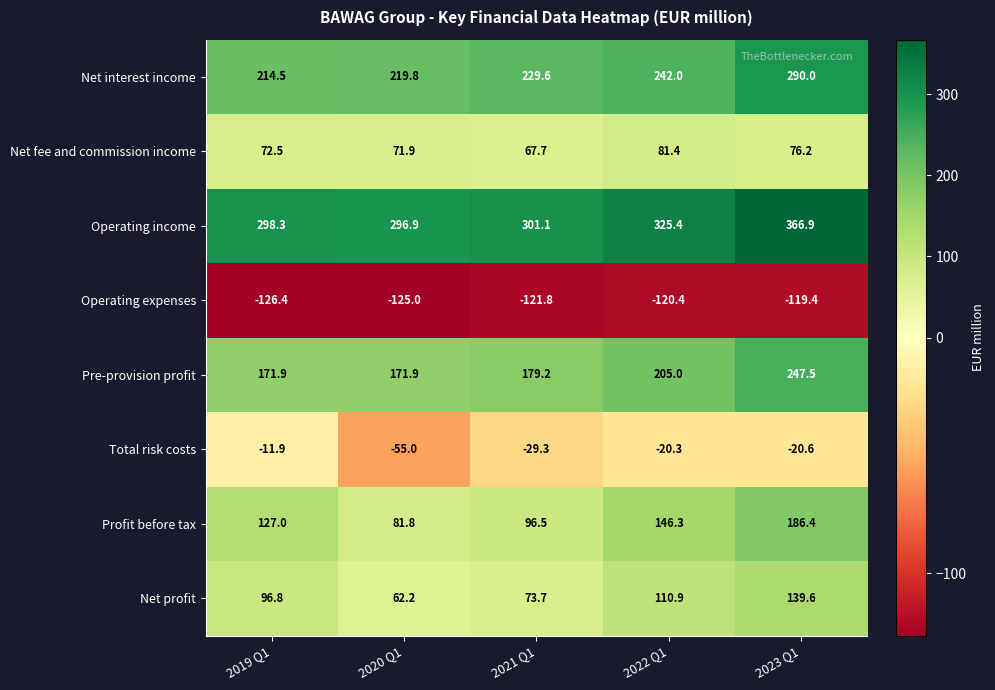

At which label does Net interest income reach its peak?

2023 Q1